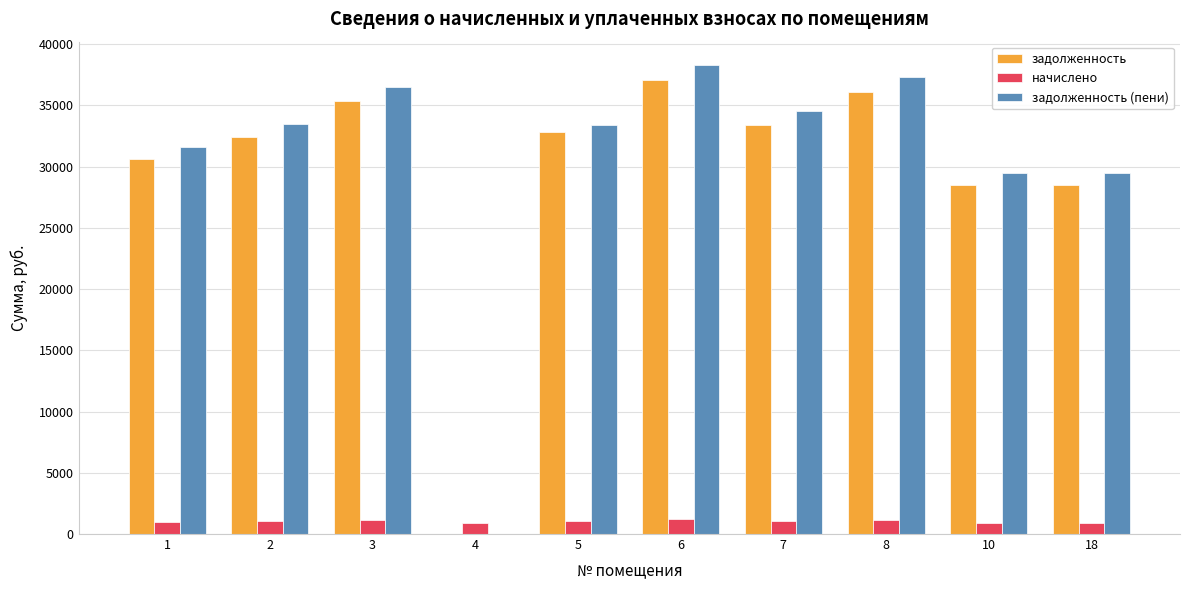

Count the number of categories in the chart.

10